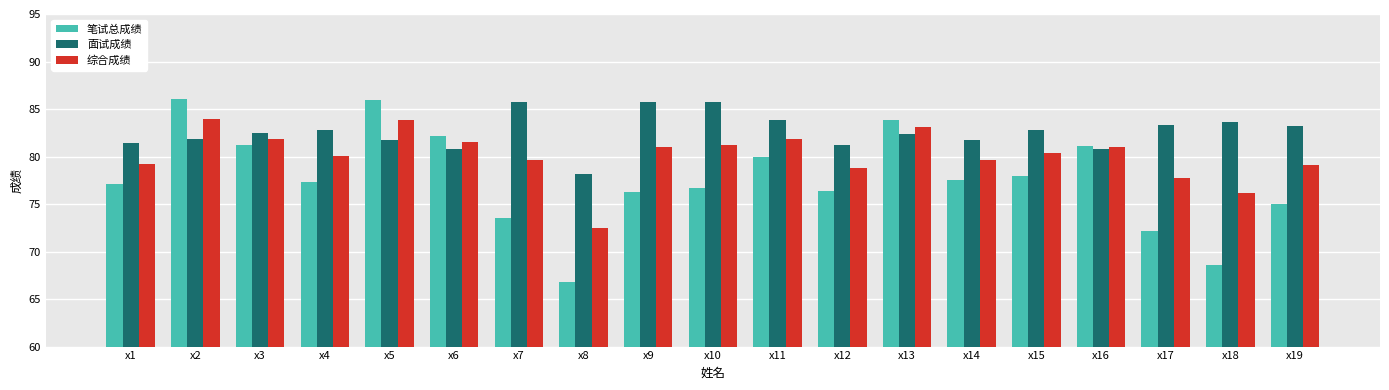

Rank the series by their average value, from lowest to highest.

笔试总成绩, 综合成绩, 面试成绩